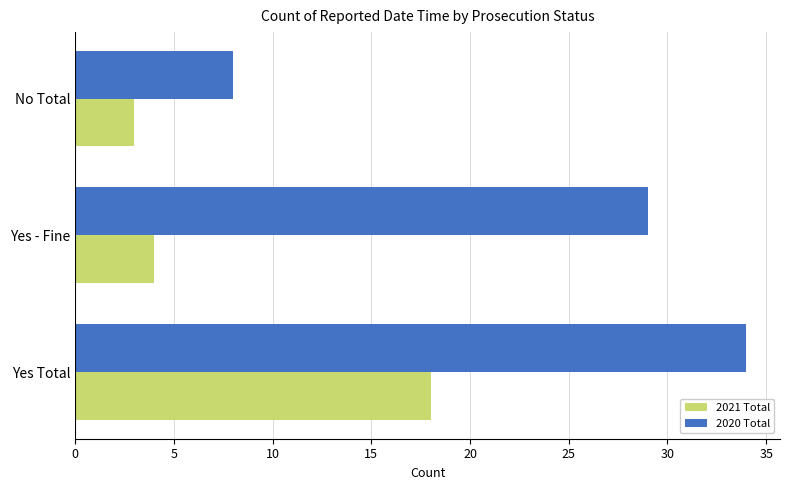

Rank the series by their maximum value, from lowest to highest.

2021 Total, 2020 Total